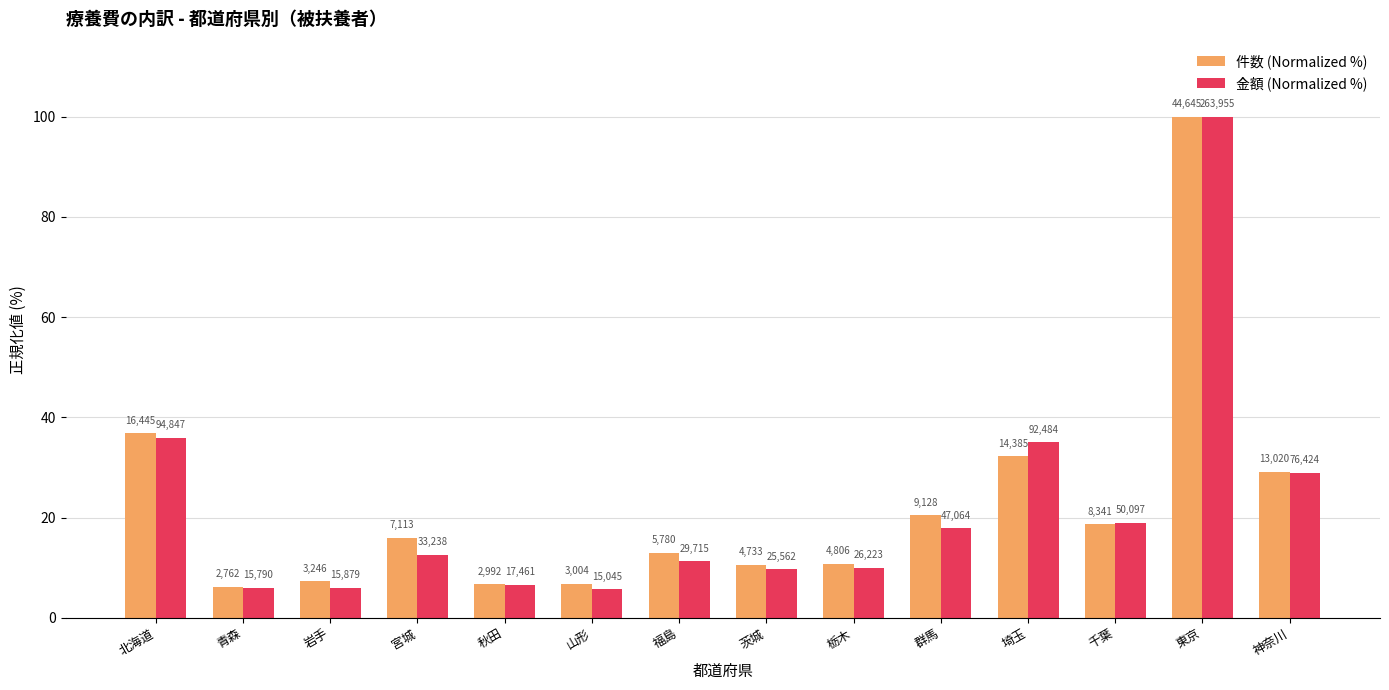

What is the label of the 5th bar from the left?

秋田